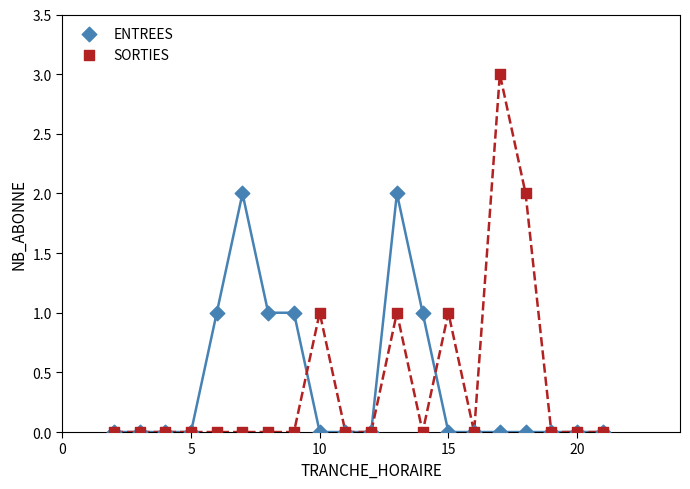

What are all the series names shown in the legend?

ENTREES, SORTIES